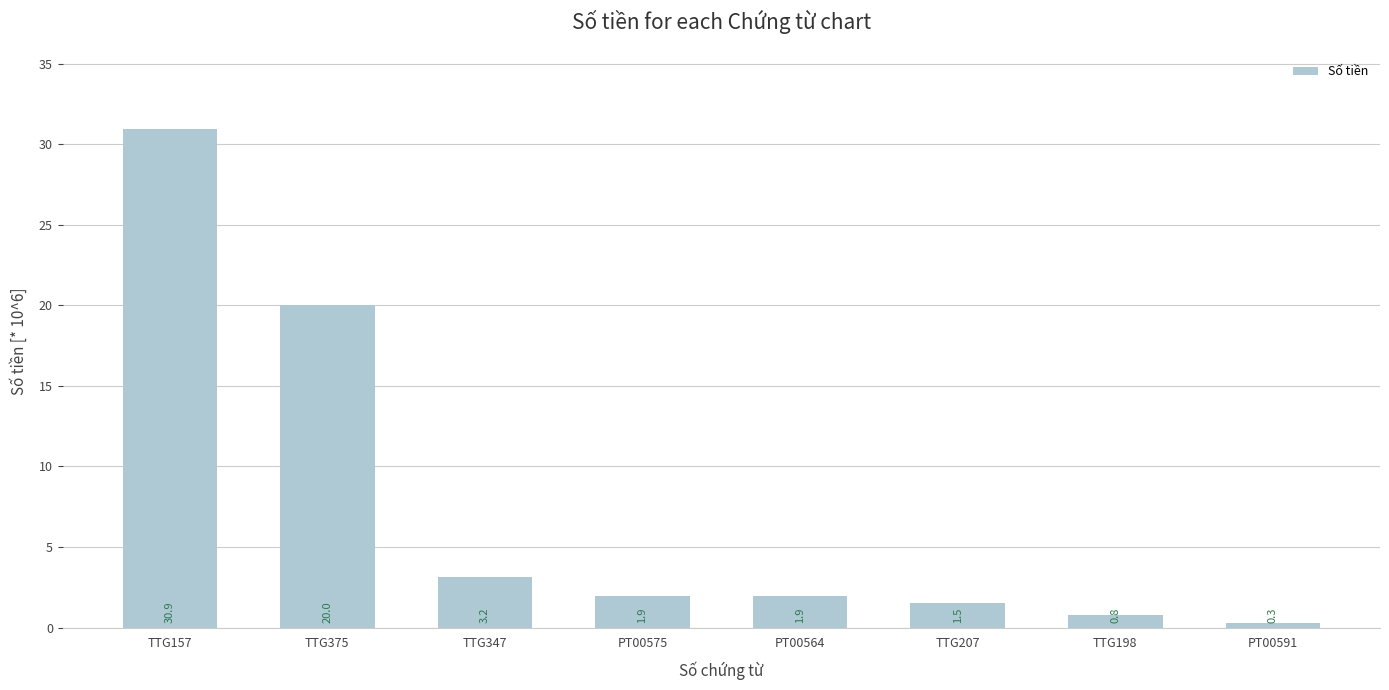

How many data points are less than 1?

2